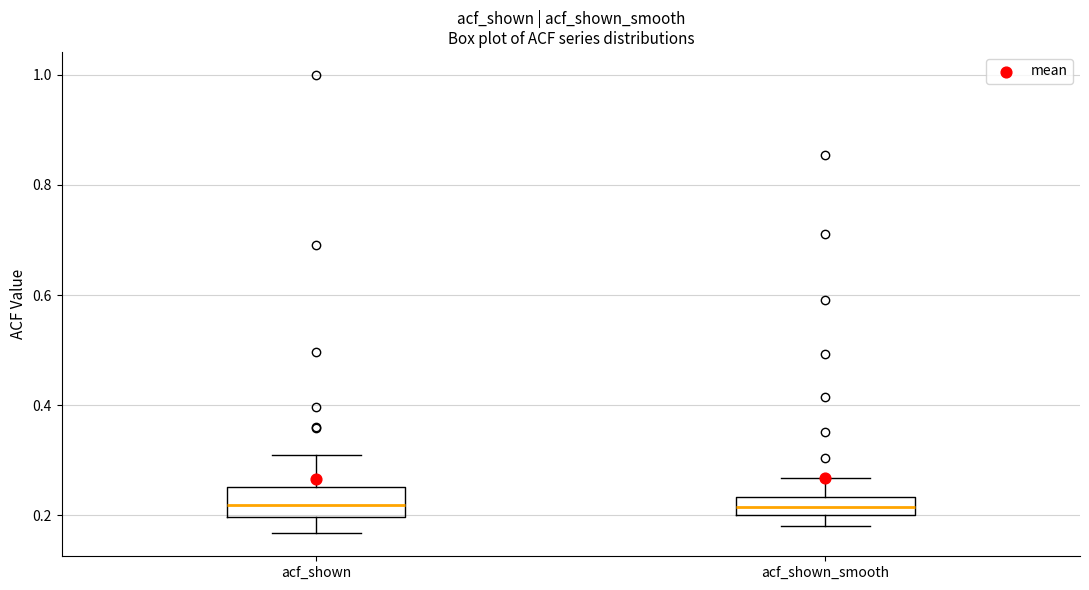

Which box is the tallest, from its lower edge to its upper edge?

acf_shown